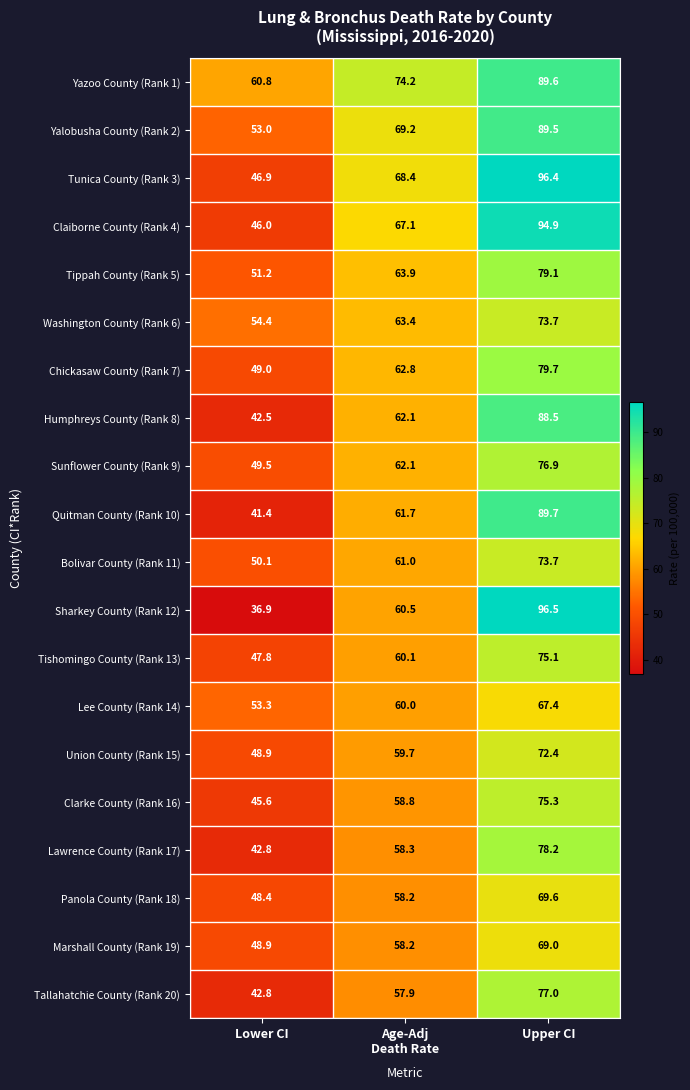

What value does the Lawrence County (Rank 17) series have at Upper CI?

78.2